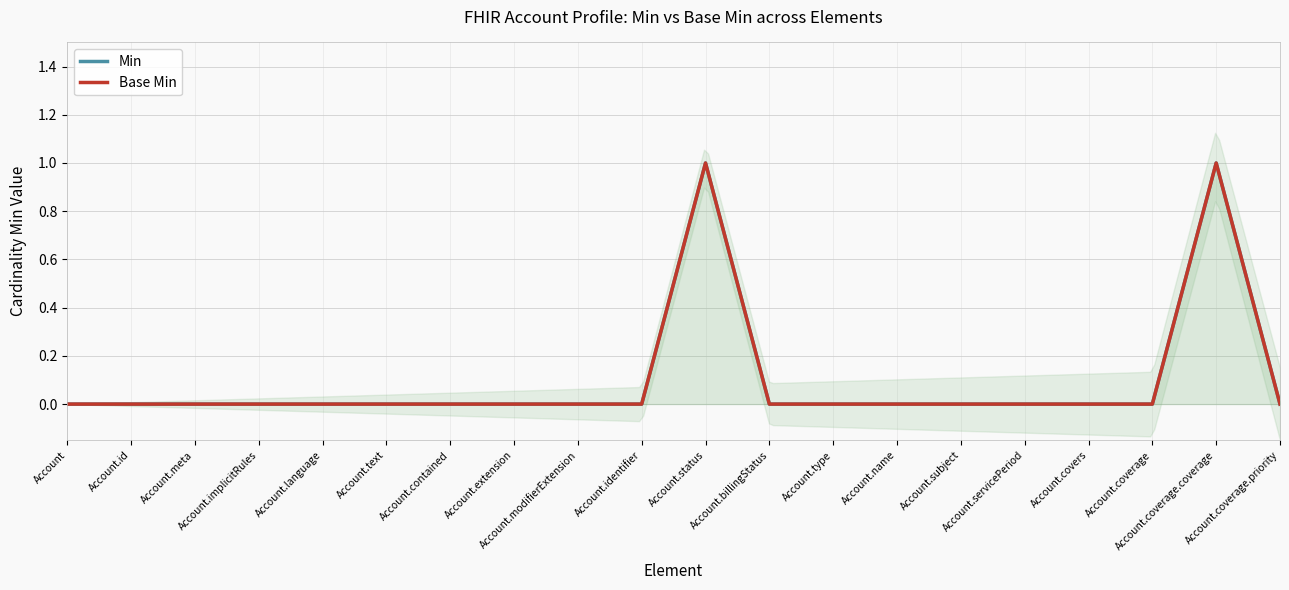

Which series has the widest spread of values?

Min